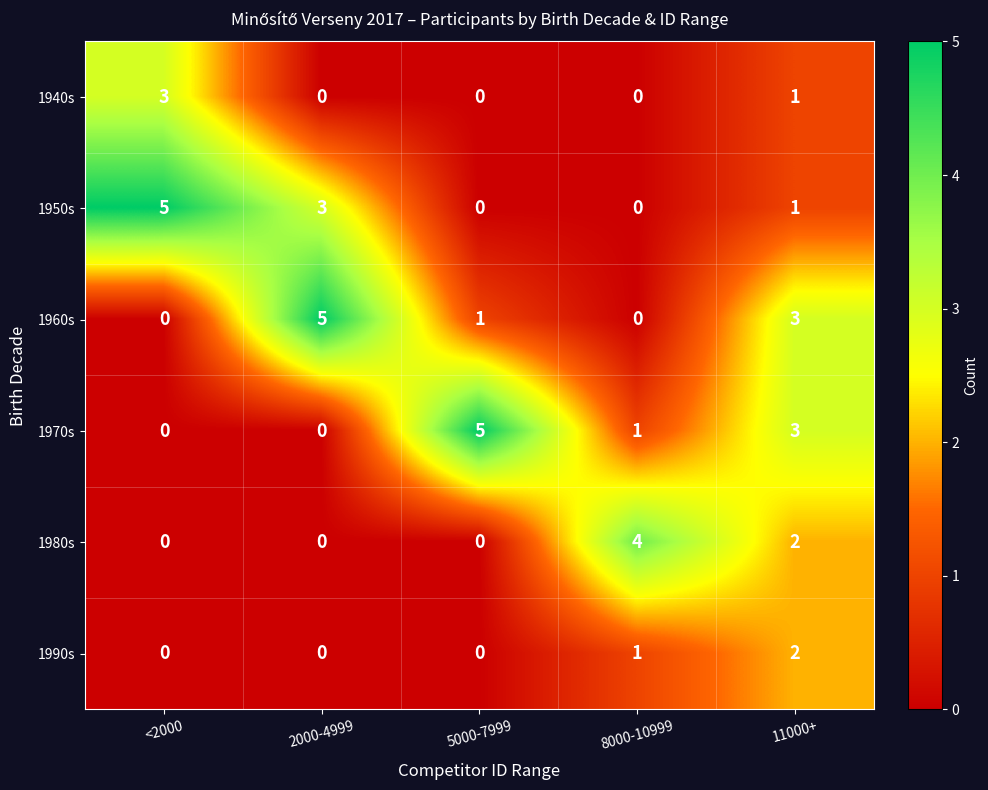

Is it true that 1940s equals 1 at 2000-4999?

False